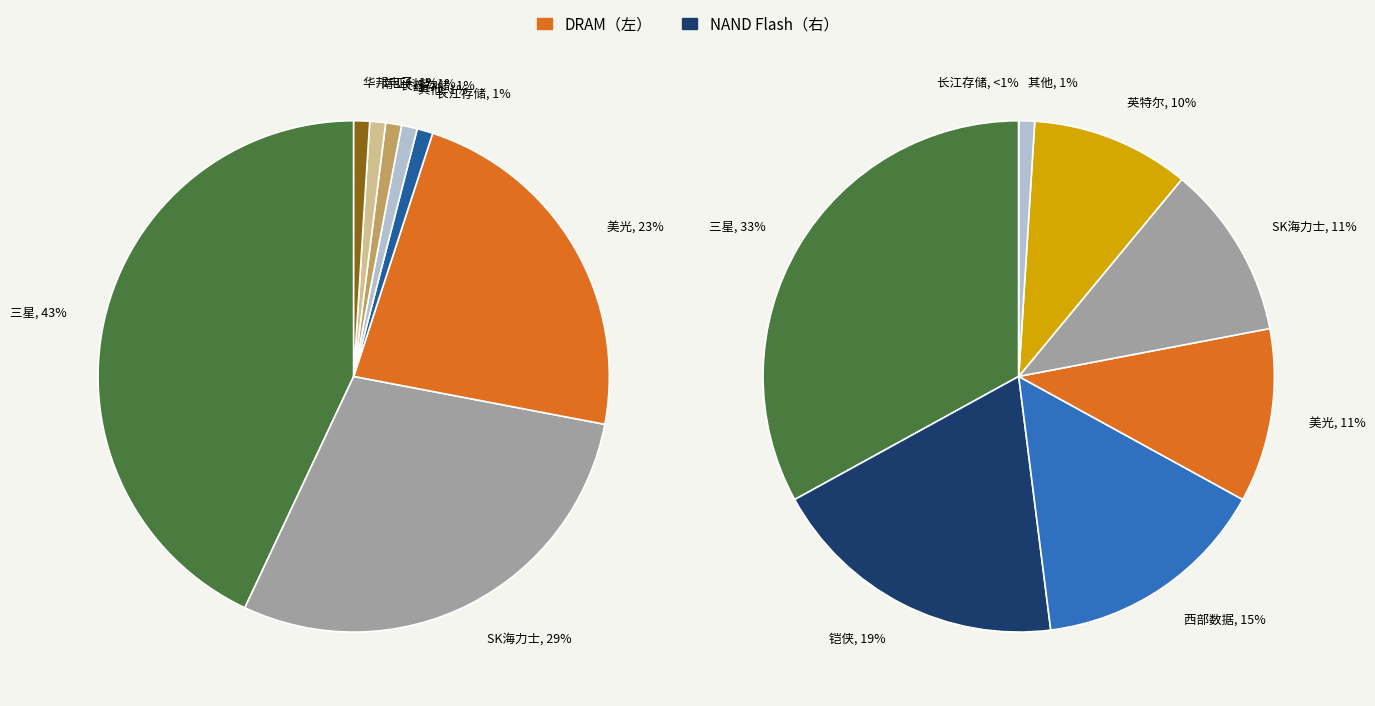

Do 3 and 7 together represent more than half of the pie?

No